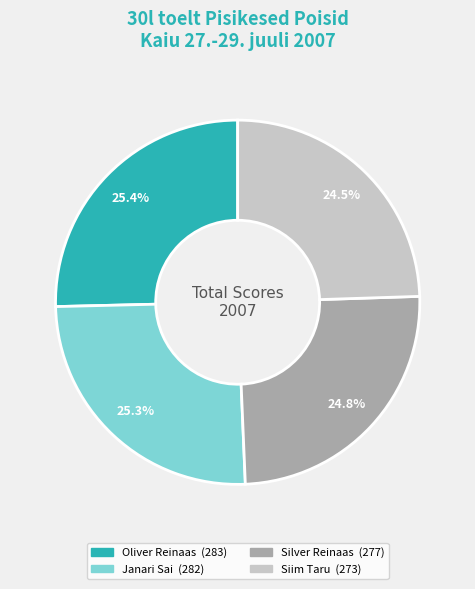

Is there any slice that represents more than half of the pie?

No